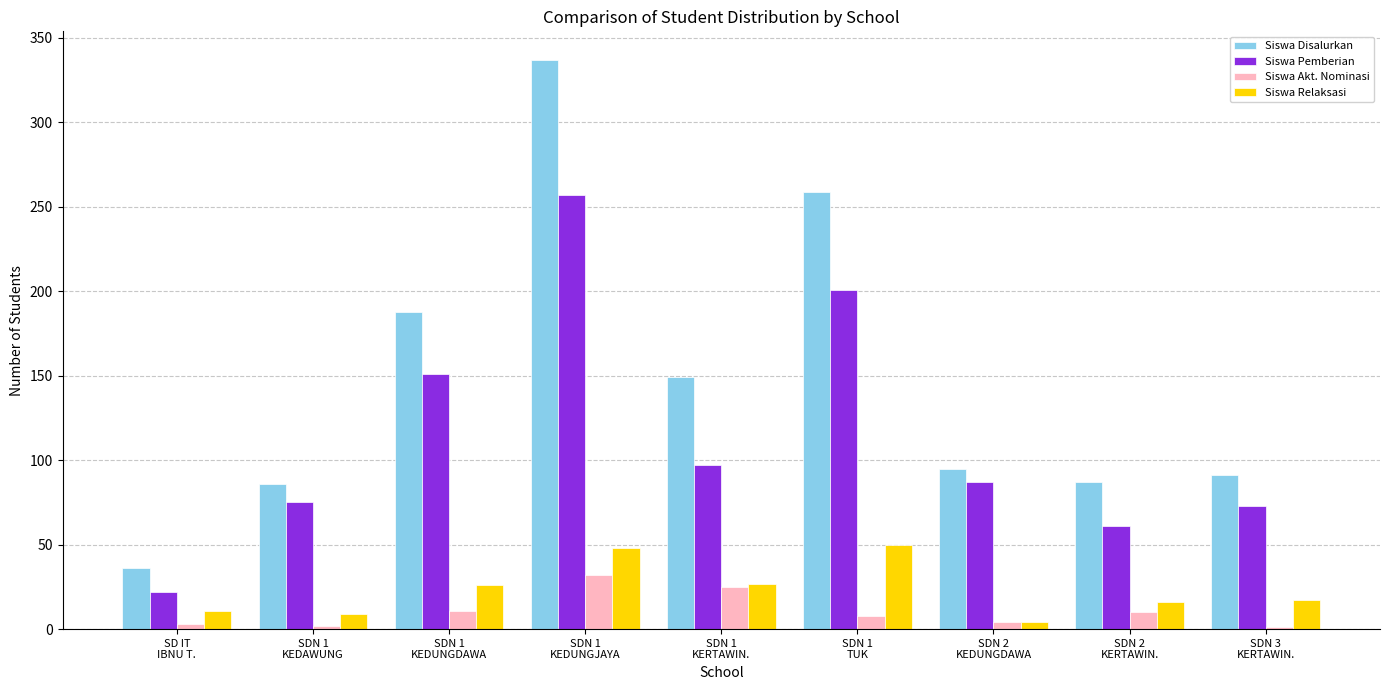

Which series has the largest total across all categories?

Siswa Disalurkan